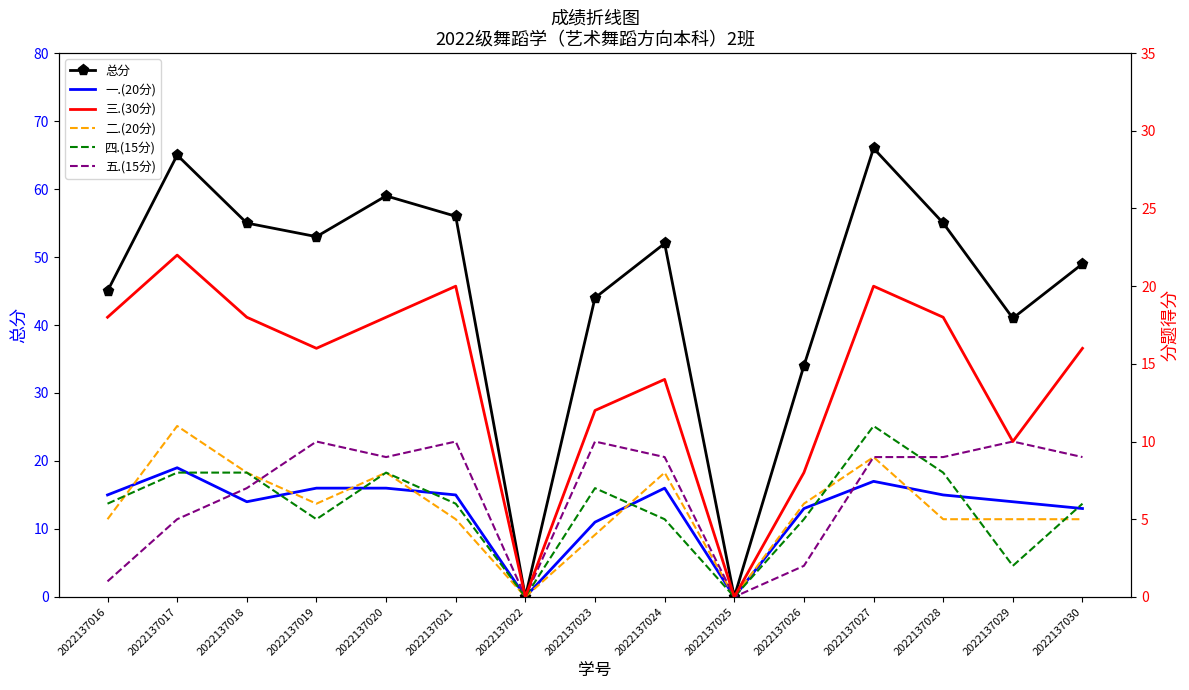

Reading left to right, extract all data points from this chart.

总分: 2022137016=45	2022137017=65	2022137018=55	2022137019=53	2022137020=59	2022137021=56	2022137022=0	2022137023=44	2022137024=52	2022137025=0	2022137026=34	2022137027=66	2022137028=55	2022137029=41	2022137030=49
一.(20分): 2022137016=15	2022137017=19	2022137018=14	2022137019=16	2022137020=16	2022137021=15	2022137022=0	2022137023=11	2022137024=16	2022137025=0	2022137026=13	2022137027=17	2022137028=15	2022137029=14	2022137030=13
三.(30分): 2022137016=18	2022137017=22	2022137018=18	2022137019=16	2022137020=18	2022137021=20	2022137022=0	2022137023=12	2022137024=14	2022137025=0	2022137026=8	2022137027=20	2022137028=18	2022137029=10	2022137030=16
二.(20分): 2022137016=5	2022137017=11	2022137018=8	2022137019=6	2022137020=8	2022137021=5	2022137022=0	2022137023=4	2022137024=8	2022137025=0	2022137026=6	2022137027=9	2022137028=5	2022137029=5	2022137030=5
四.(15分): 2022137016=6	2022137017=8	2022137018=8	2022137019=5	2022137020=8	2022137021=6	2022137022=0	2022137023=7	2022137024=5	2022137025=0	2022137026=5	2022137027=11	2022137028=8	2022137029=2	2022137030=6
五.(15分): 2022137016=1	2022137017=5	2022137018=7	2022137019=10	2022137020=9	2022137021=10	2022137022=0	2022137023=10	2022137024=9	2022137025=0	2022137026=2	2022137027=9	2022137028=9	2022137029=10	2022137030=9